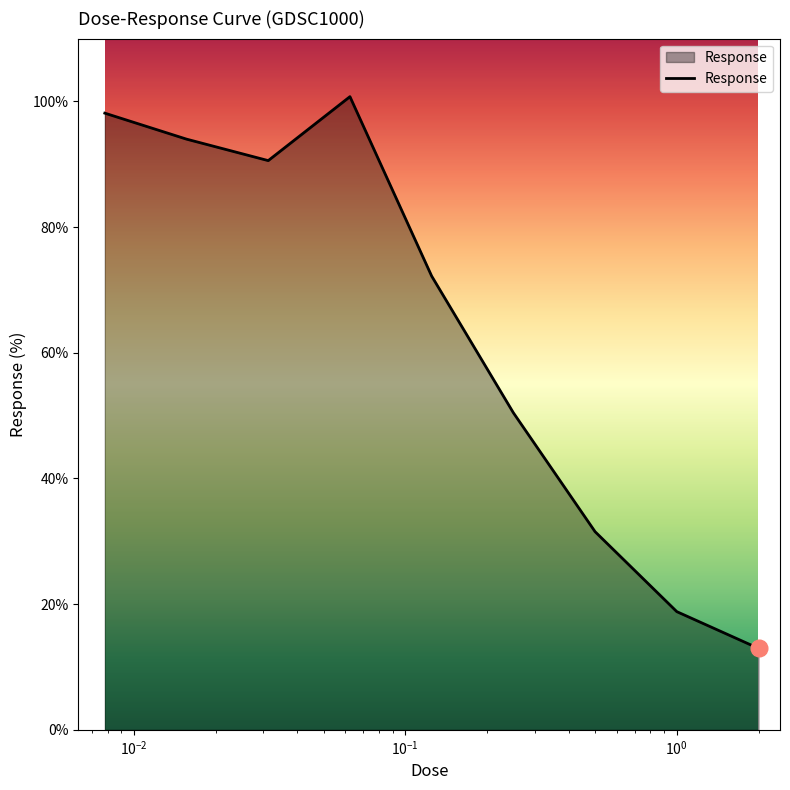

What is the difference between the maximum and minimum values?

87.8